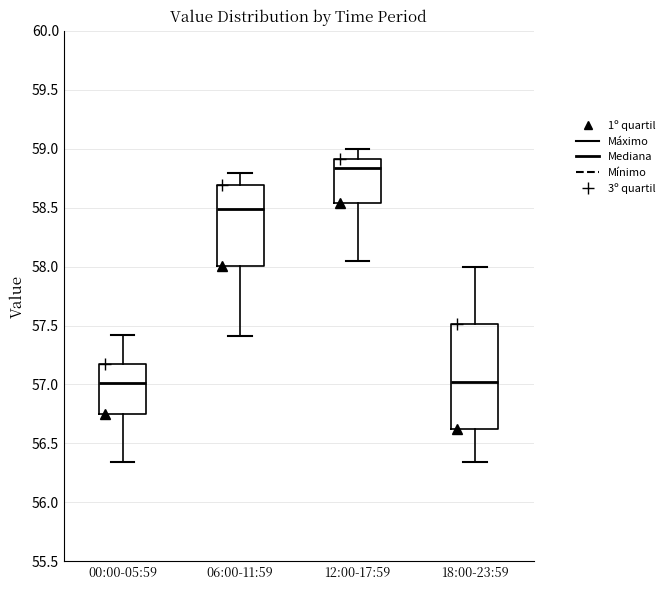

Where is the upper edge of the box for 06:00-11:59 on the y-axis? The values are not printed on the chart, so give them approximately, as read against the axis.

58.70